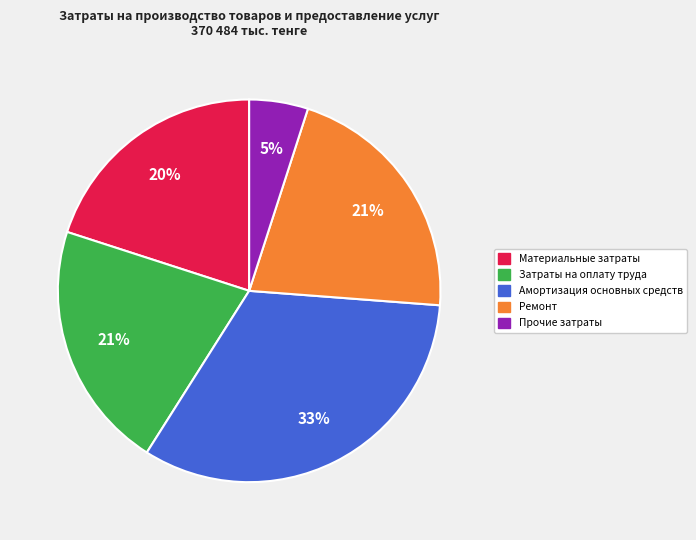

Count the number of slices in the pie.

5